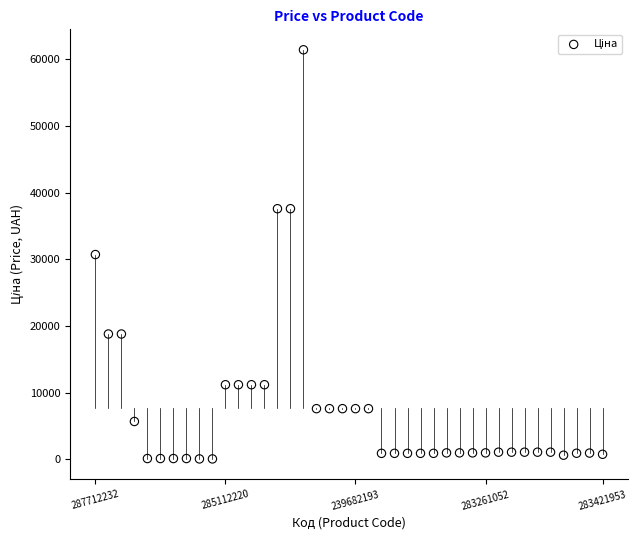

What is the range of Y values (max minus min)?

61377.2